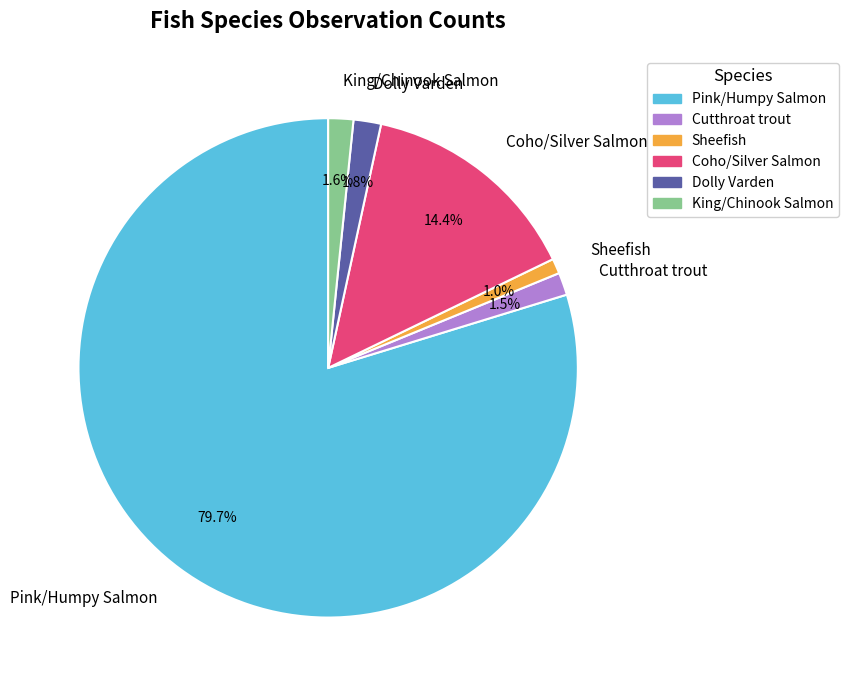

Which slice is the largest?

Pink/Humpy Salmon